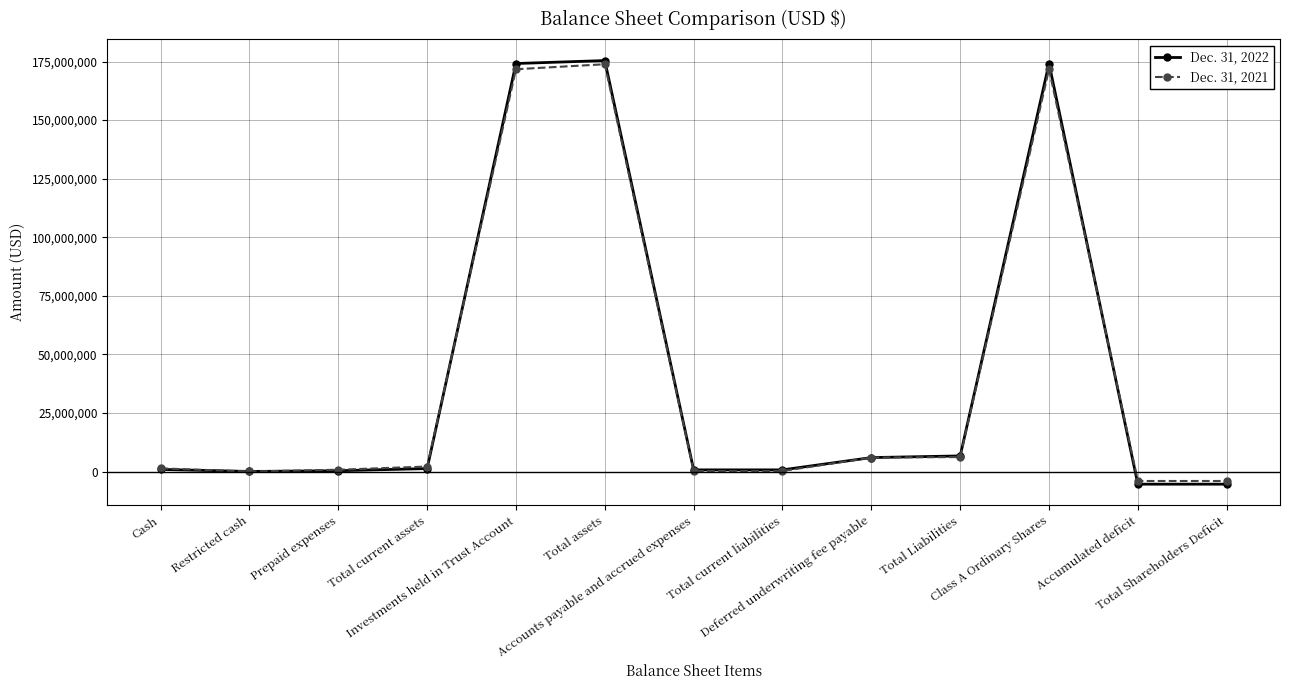

What is the value of the Dec. 31, 2021 point at the 2nd from the left?

10000